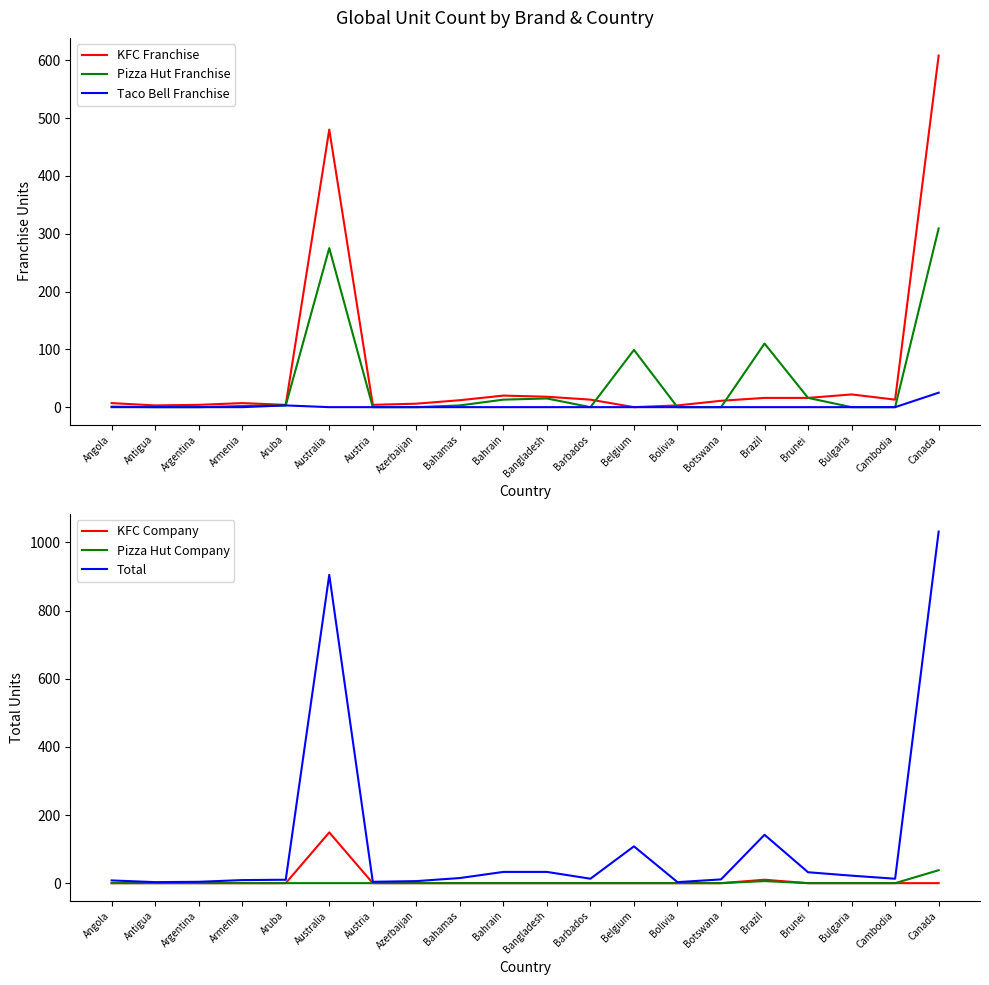

Reading left to right, list all the values displayed in this chart.

KFC Franchise: 7	3	4	7	4	480	4	6	12	20	18	13	0	3	11	16	16	22	13	608
Pizza Hut Franchise: 1	0	0	2	3	275	0	0	3	13	15	0	99	0	0	110	16	0	0	309
Taco Bell Franchise: 0	0	0	0	3	0	0	0	0	0	0	0	0	0	0	0	0	0	0	25
KFC Company: 0	0	0	0	0	149	0	0	0	0	0	0	0	0	0	10	0	0	0	0
Pizza Hut Company: 0	0	0	0	0	0	0	0	0	0	0	0	0	0	0	6	0	0	0	38
Total: 8	3	4	9	10	905	4	6	15	33	33	13	108	3	11	142	32	22	13	1032